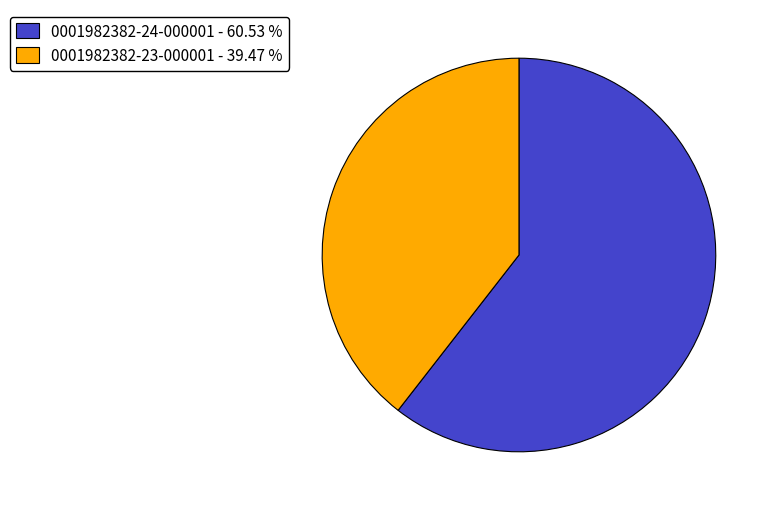

How many segments does this pie chart have?

2